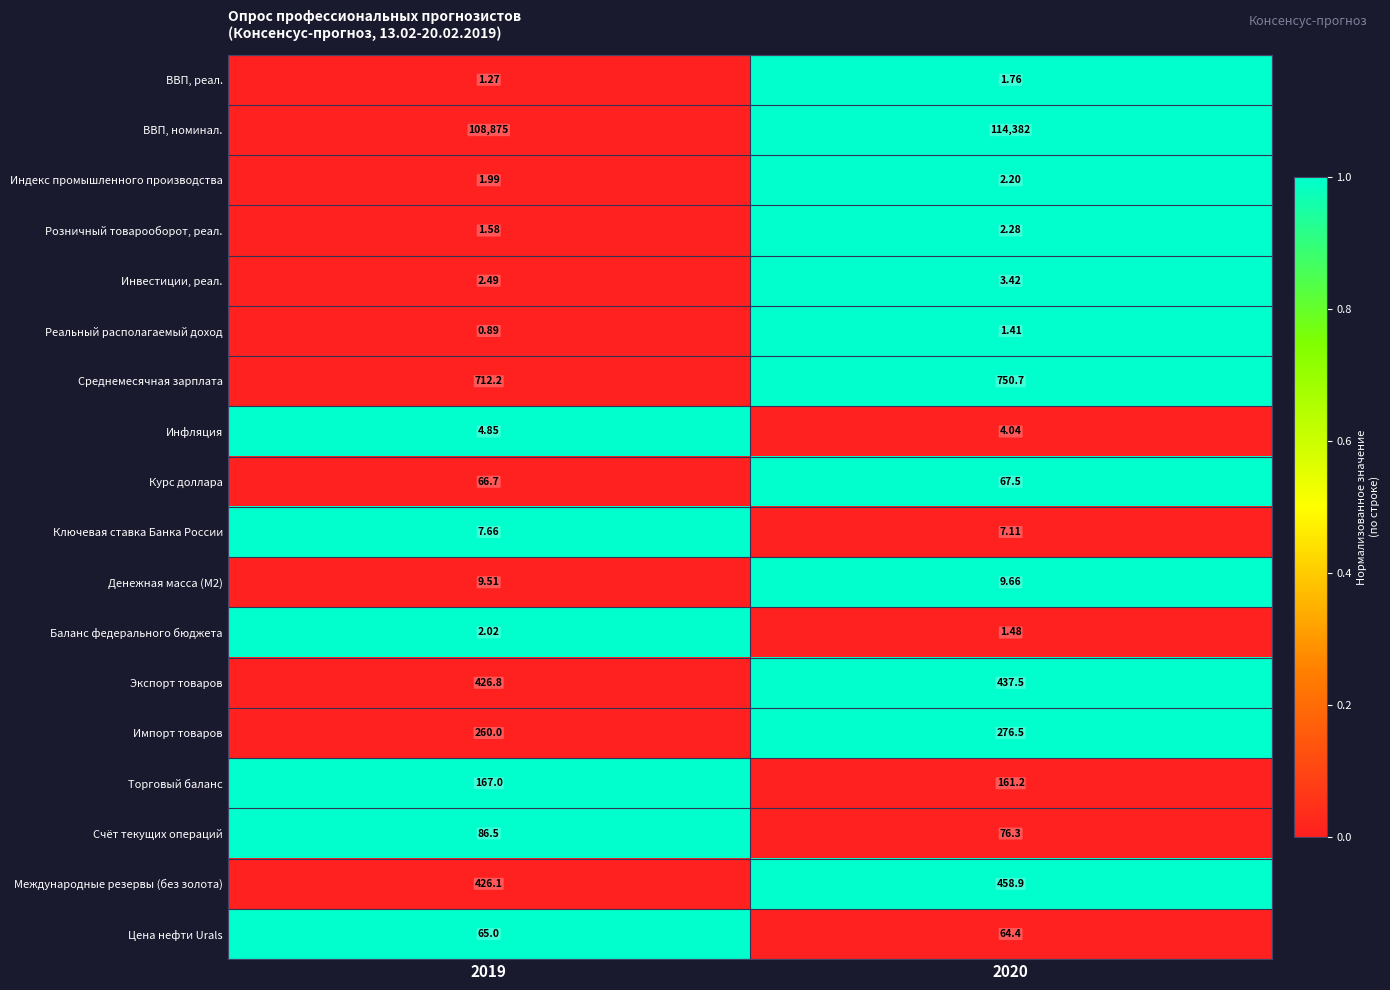

Which series has the largest total across all categories?

ВВП, номинал.